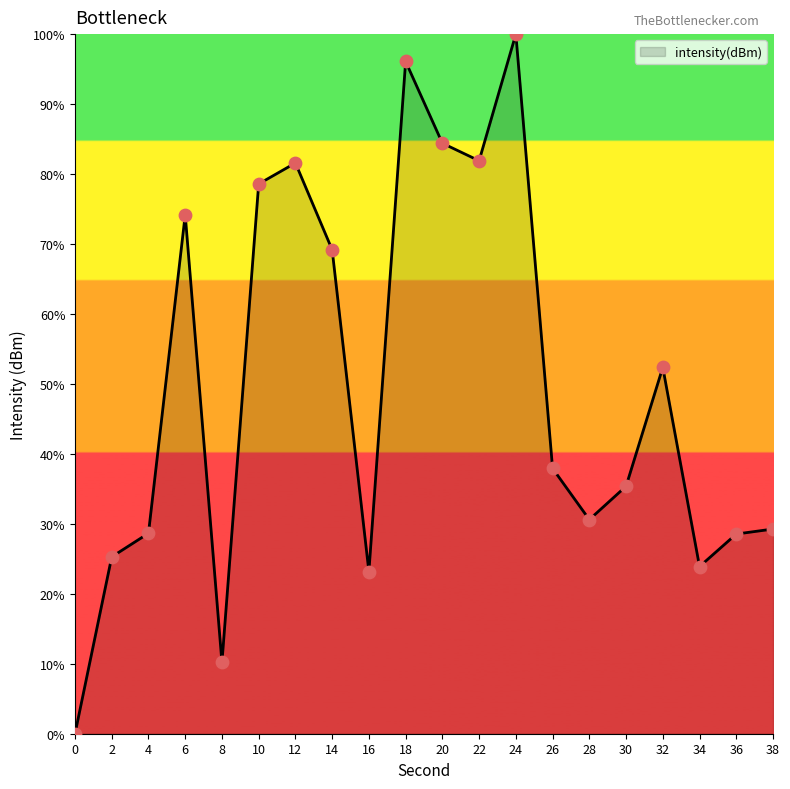

What is the ratio of the value at 8 to the value at 6?

0.1